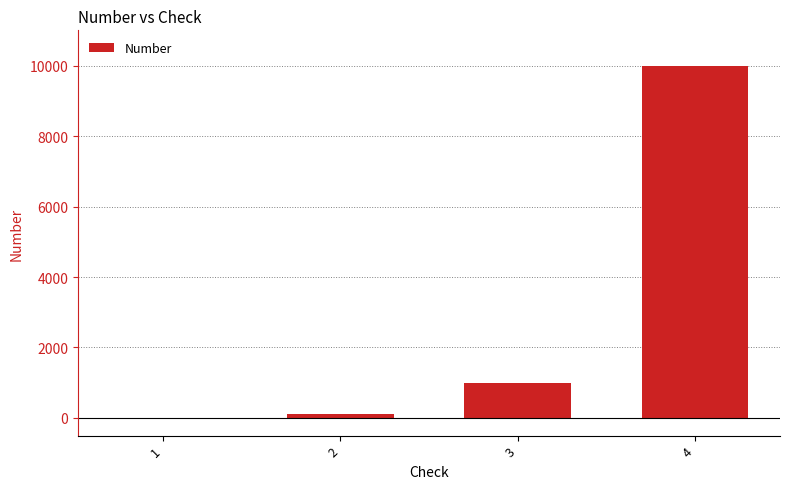

What is the ratio of the value at 3 to the value at 1?

100.0